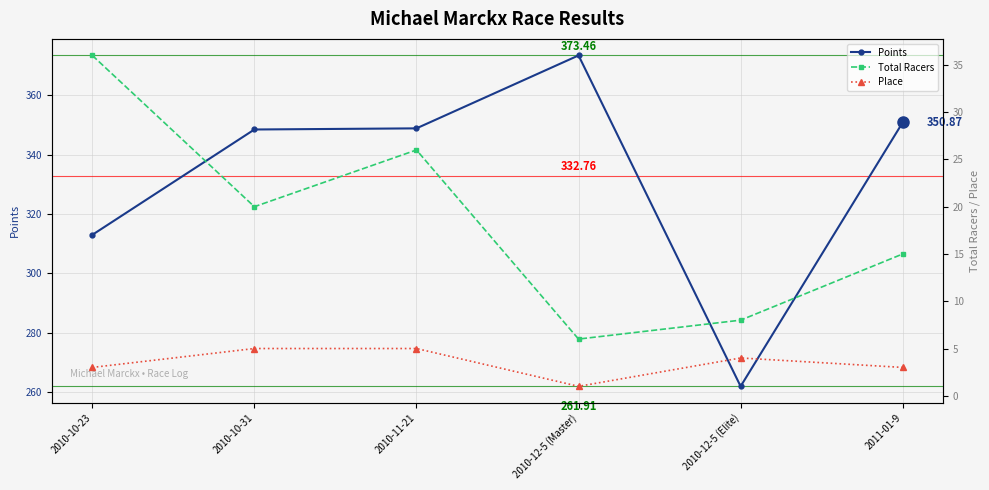

What is the label of the 4th point from the right?

2010-11-21